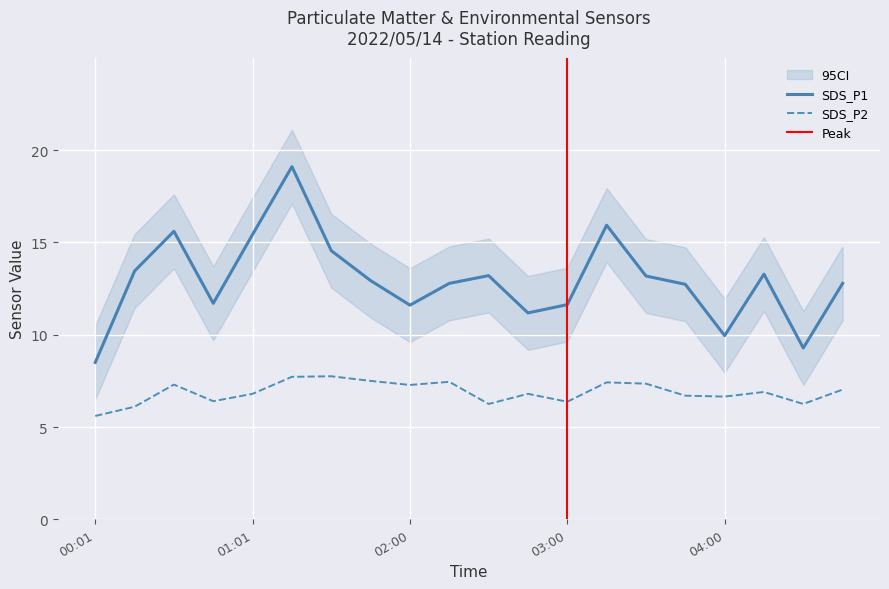

How many interior local valleys does the SDS_P1 series have?

5